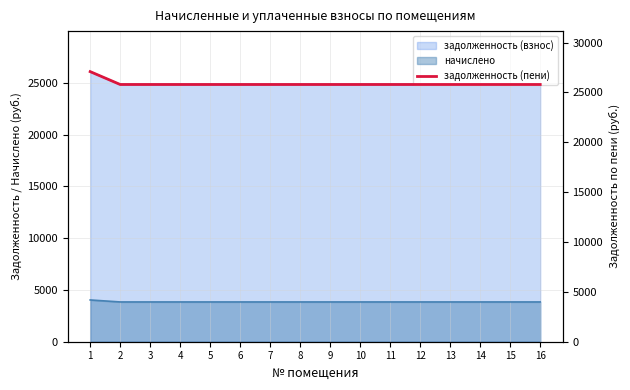

List the labels in order of value, largest first.

1, 2, 3, 4, 5, 6, 7, 8, 9, 10, 11, 12, 13, 14, 15, 16